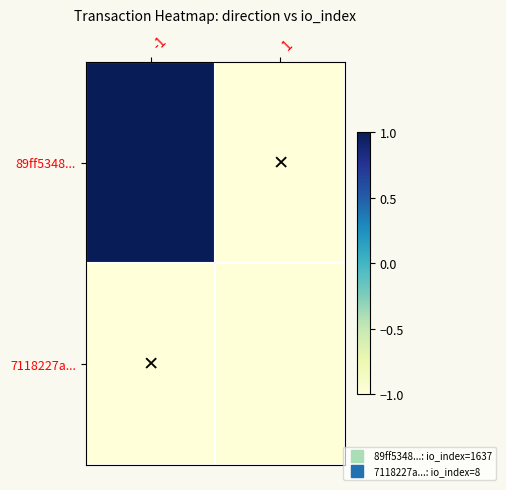

Between 1 and -1, which is larger?

-1